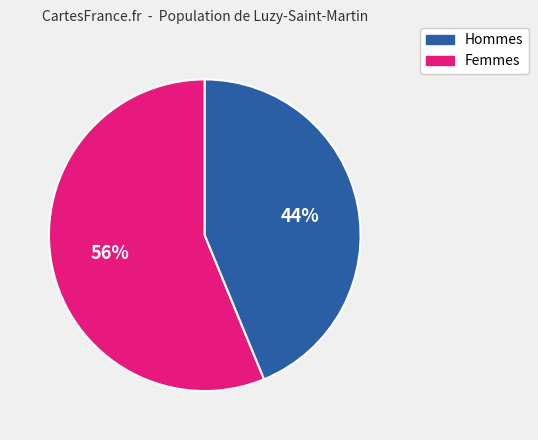

Does Femmes represent more than half of the total?

No